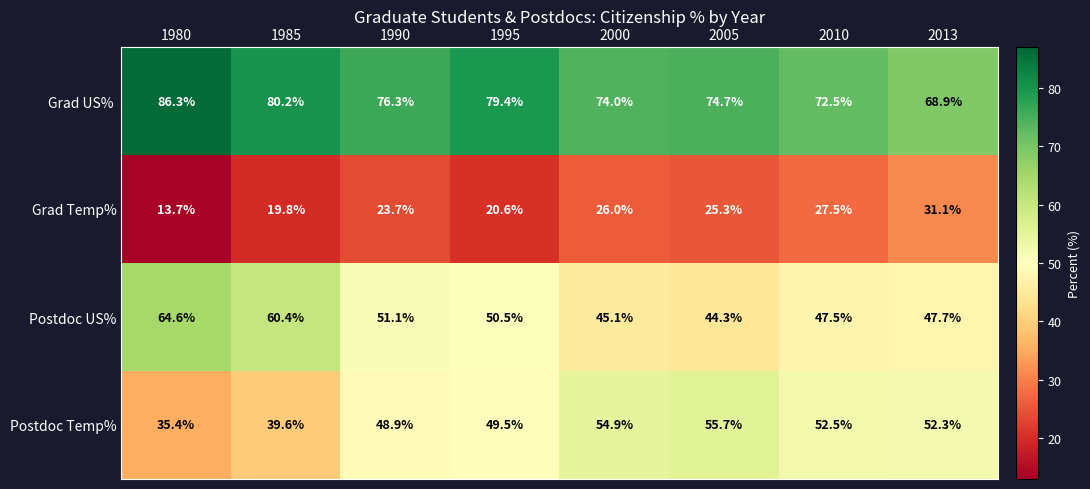

What is the difference between the maximum and minimum values in the Postdoc Temp% series?

20.3